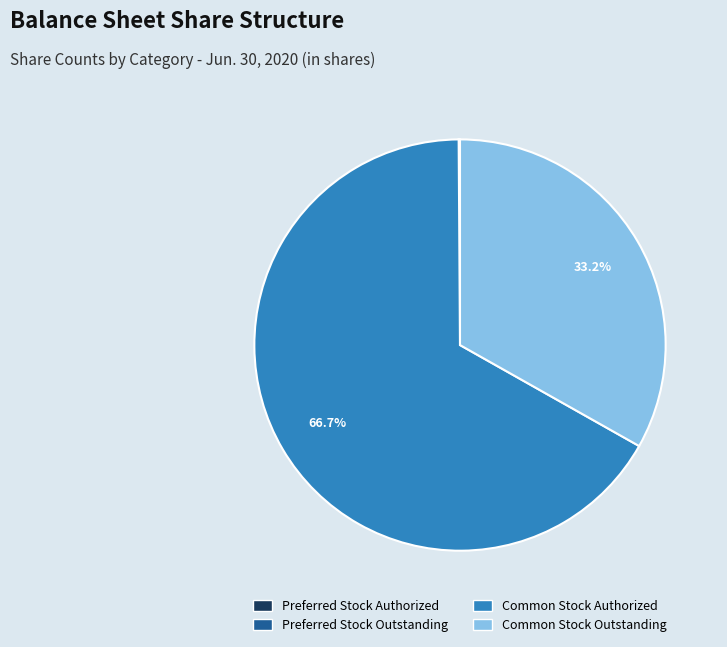

Is there any slice that represents more than half of the pie?

Yes